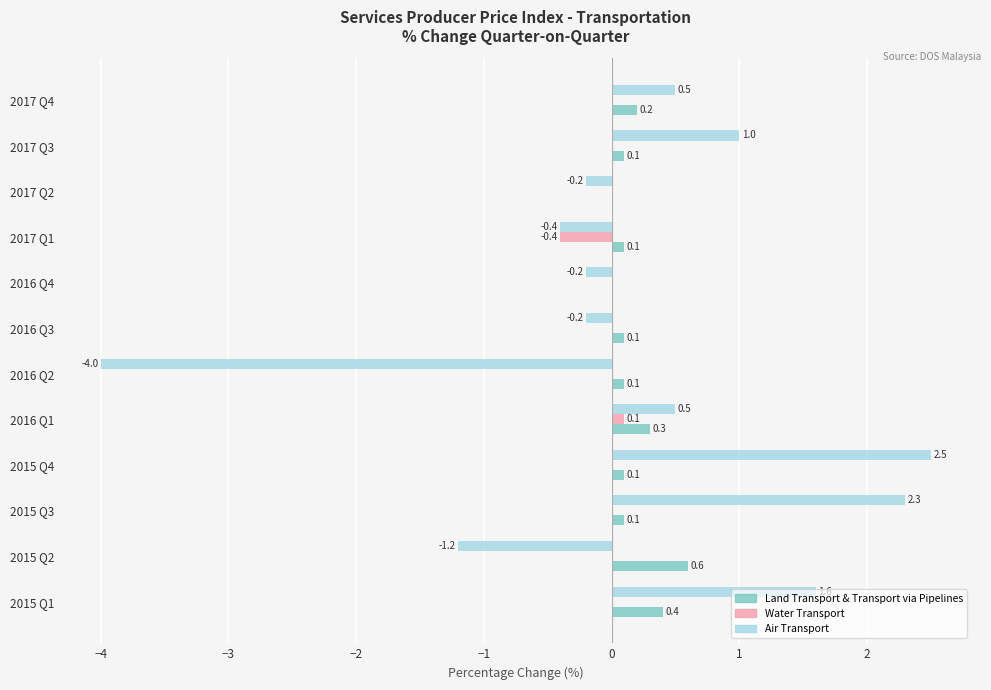

How many Land Transport & Transport via Pipelines values are between 0 and 1?

12